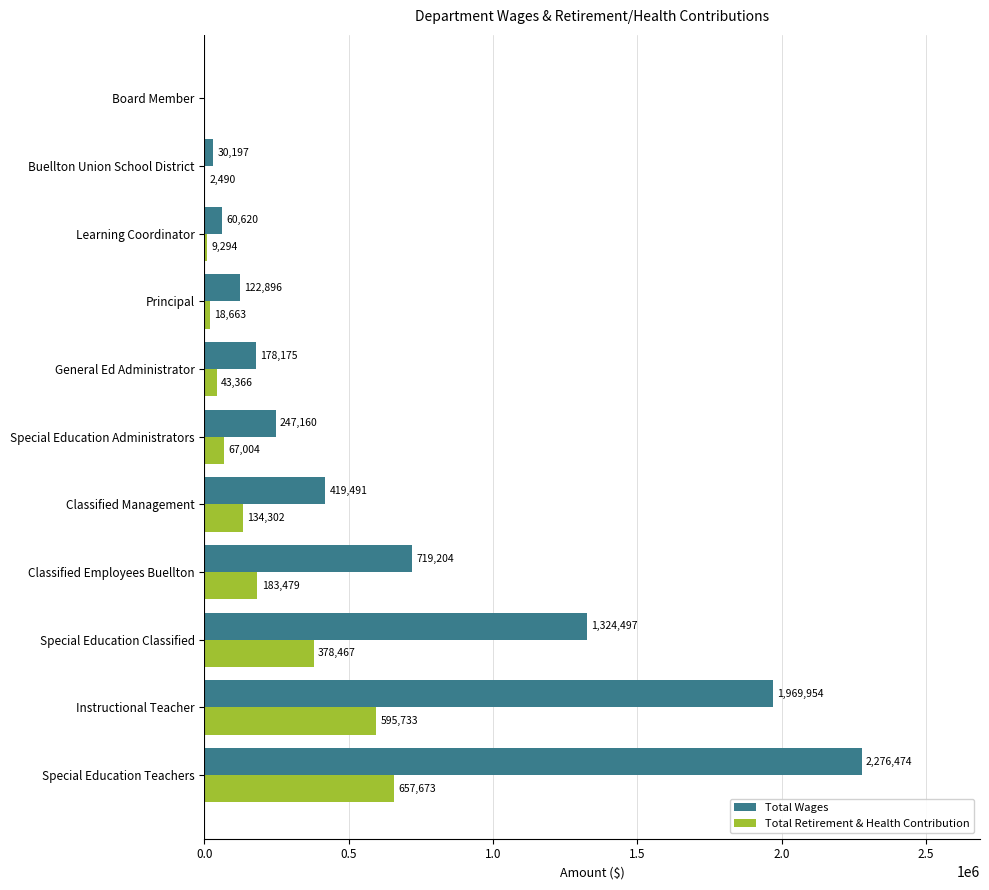

Between Instructional Teacher and Special Education Classified, which series saw the biggest shift?

Total Wages